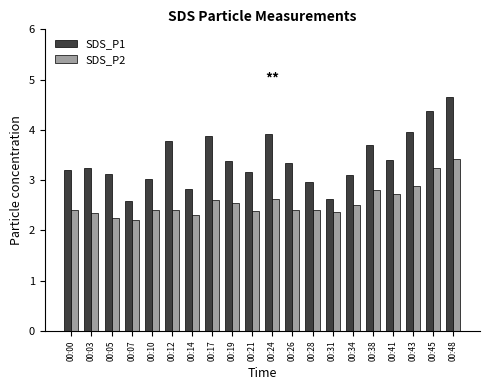

Which series has the largest range (max minus min)?

SDS_P1